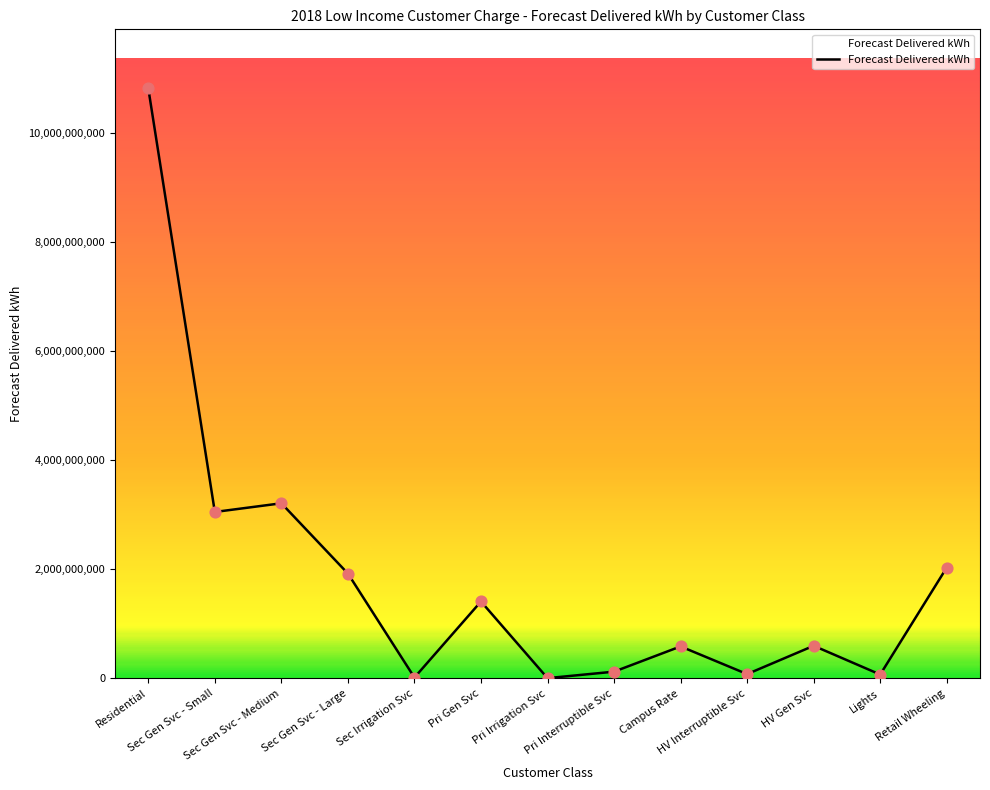

What is the change in value from Pri Interruptible Svc to Campus Rate?

+462599000